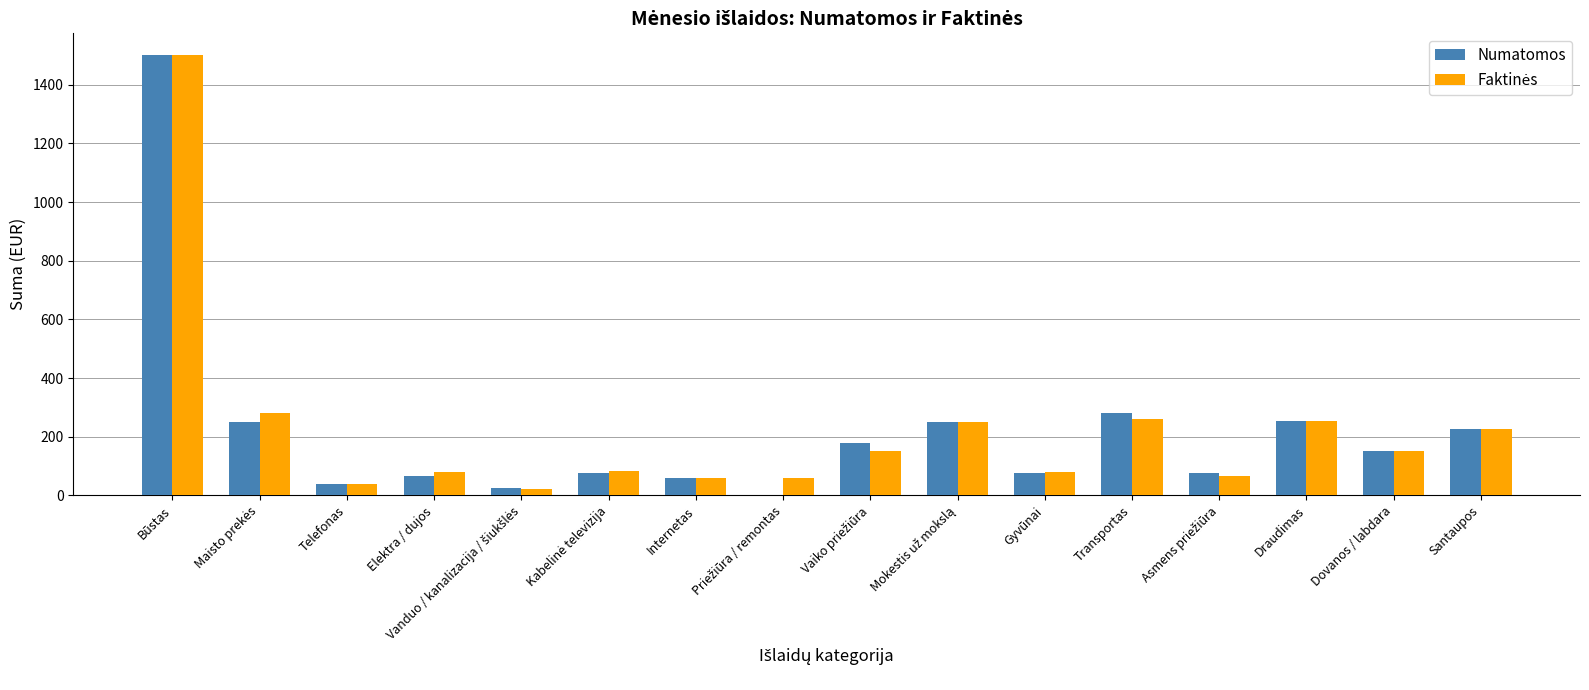

What is the total value across all series at Internetas?

120